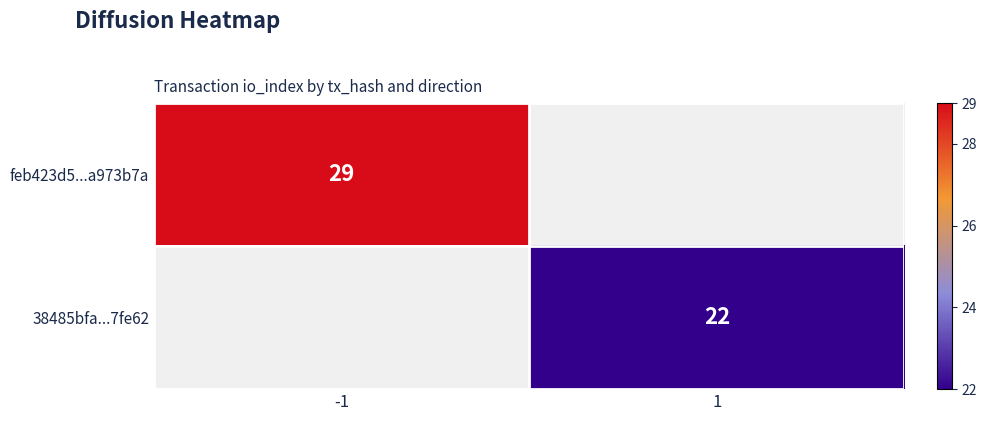

What is the lowest value of the feb423d5...a973b7a series?

29.0